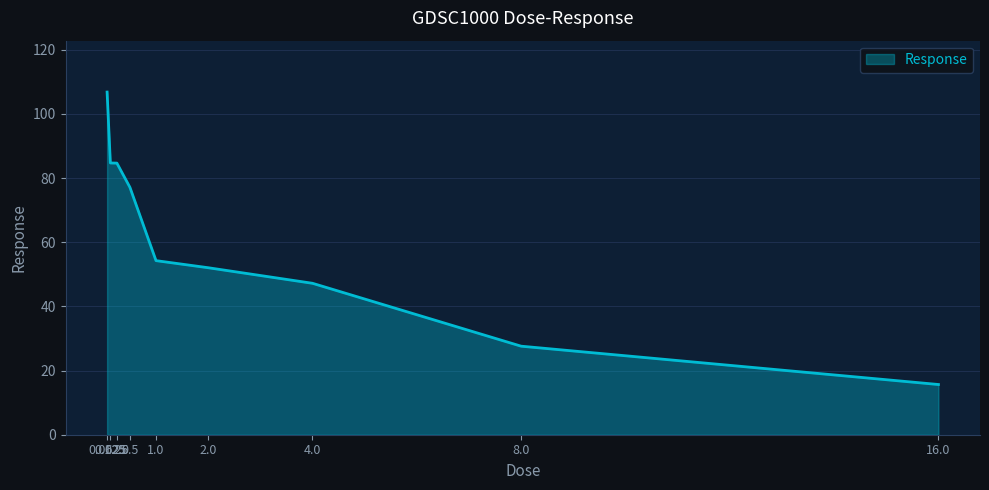

What position from the right is 0.0625?

9